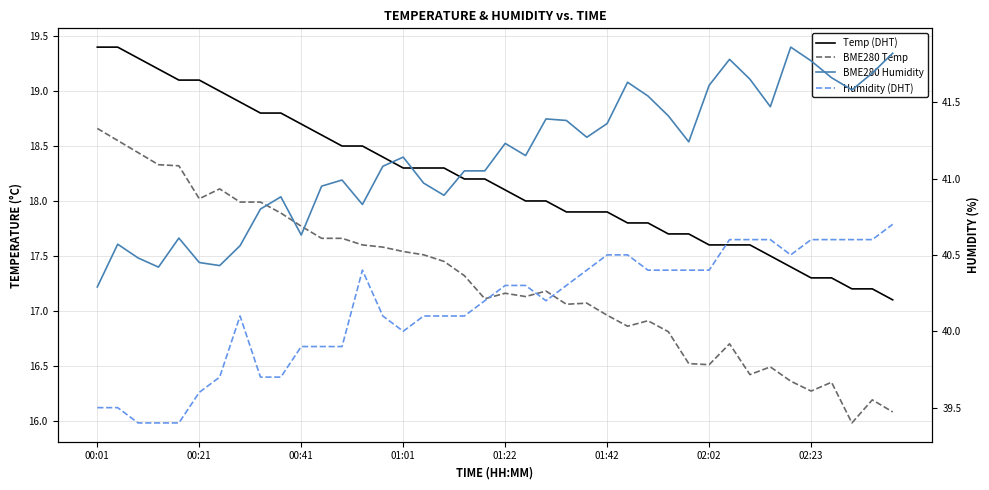

Which has a higher value, 00:01 or 22?

00:01